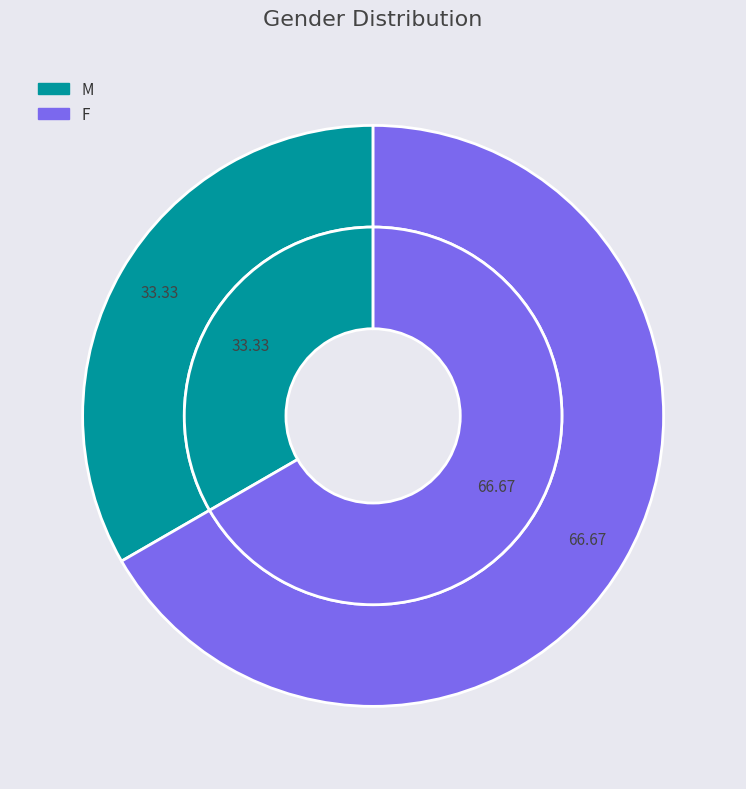

Which has a higher value, M or F?

F